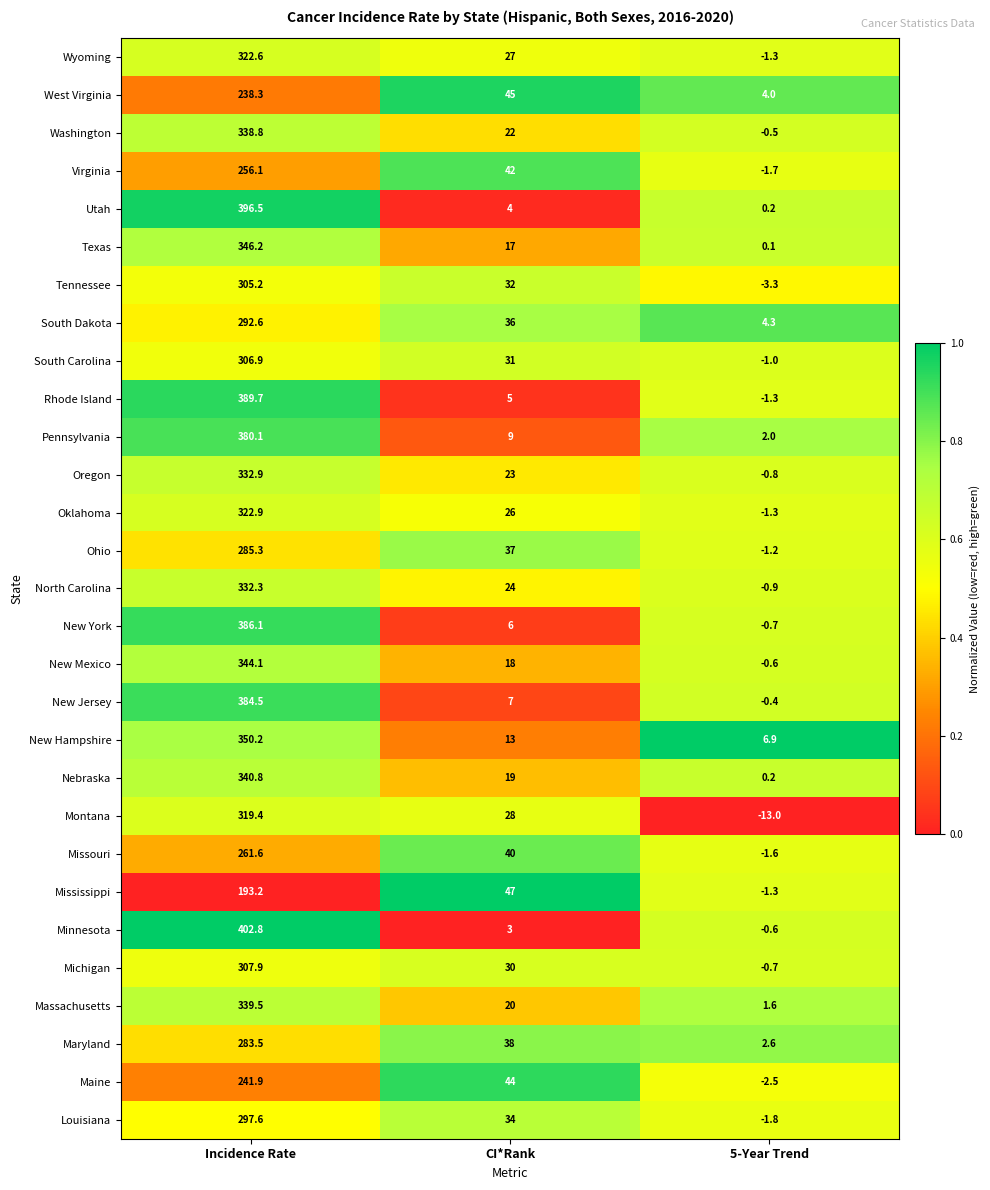

What is the difference between the maximum and minimum values in the Minnesota series?

403.4